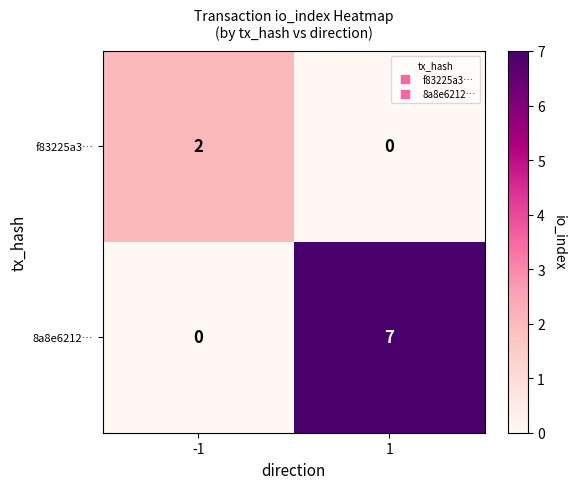

Reading left to right, extract all data points from this chart.

f83225a3…: -1=2	1=0
8a8e6212…: -1=0	1=7